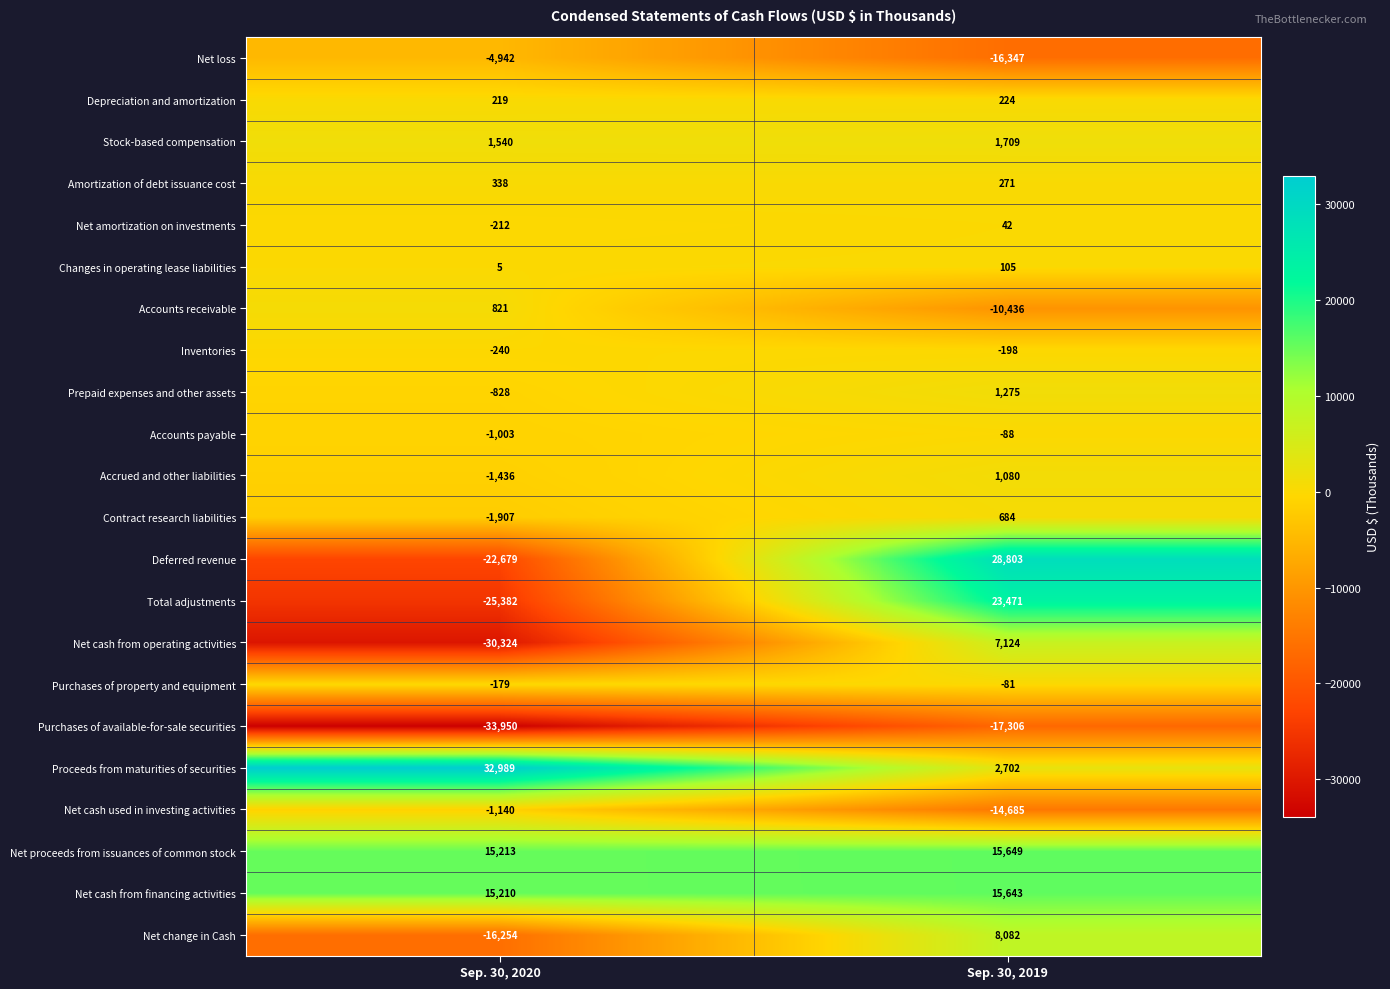

Which series changed the most between Sep. 30, 2020 and Sep. 30, 2019?

Deferred revenue